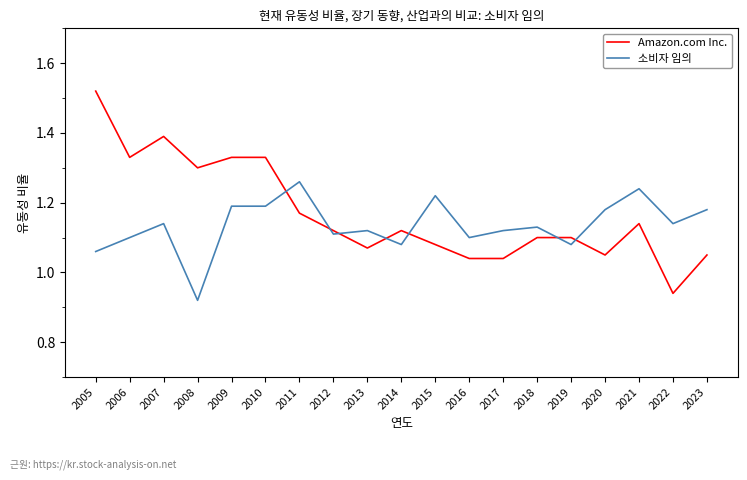

At 2005, list the series in order from largest to smallest.

Amazon.com Inc., 소비자 임의